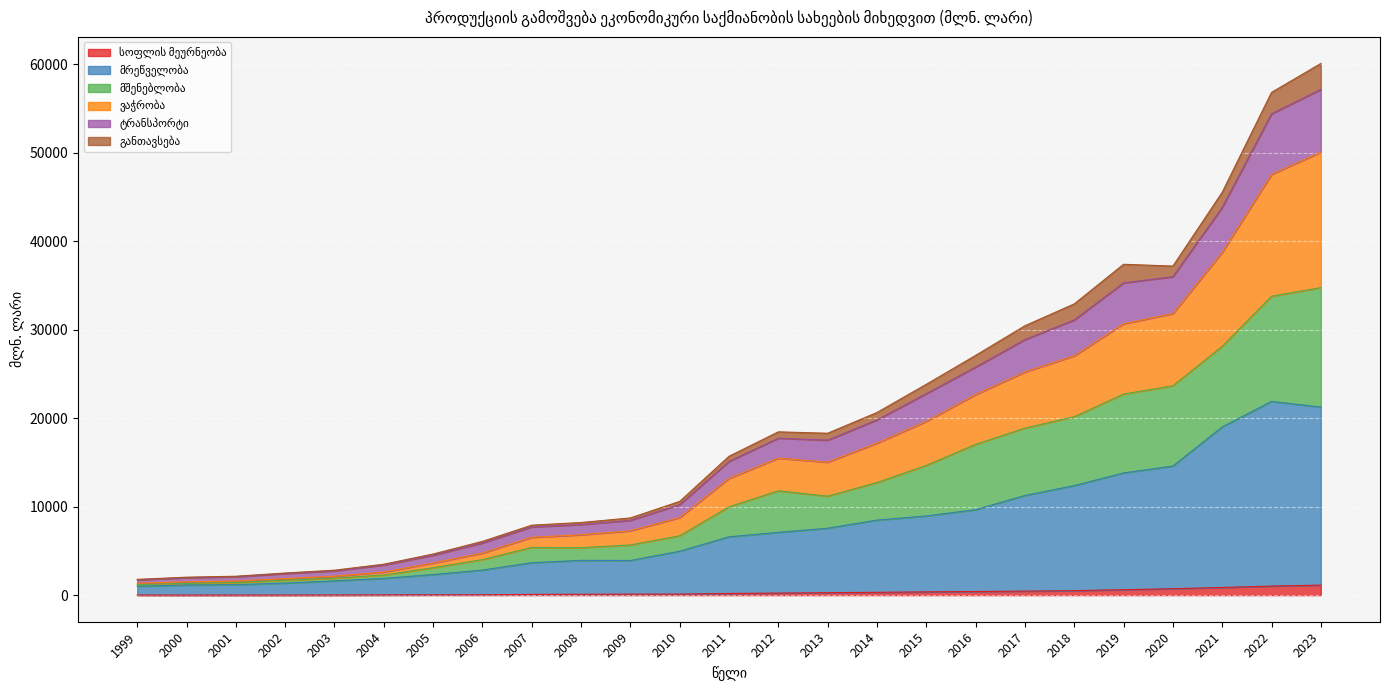

True or false: მრეწველობა and ვაჭრობა cross at least once.

False